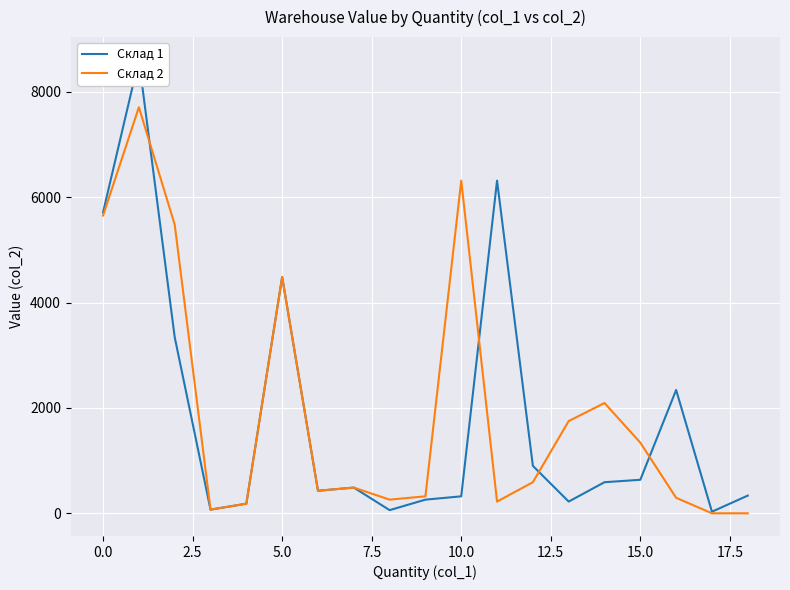

At how many categories does at least one series exceed 183?

16